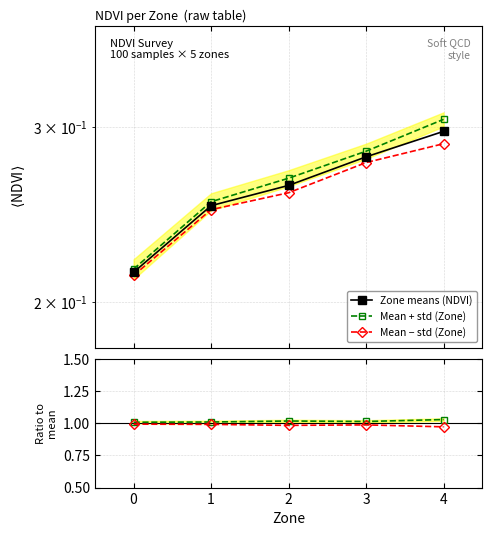

What is the sum of the Mean + std (Zone) values at 4 and 3?

0.6